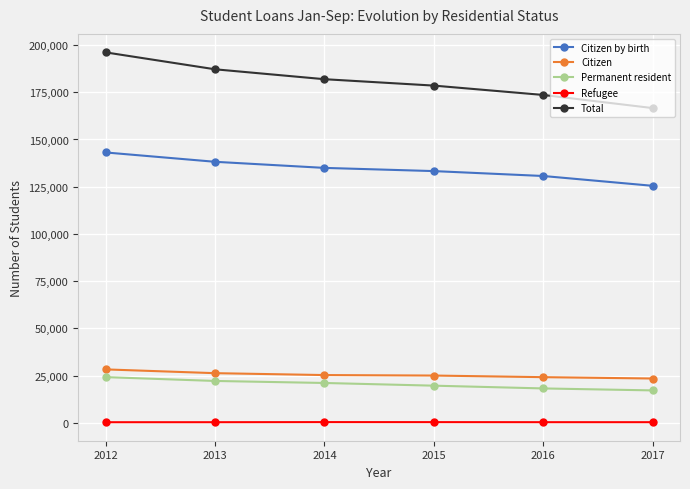

Rank the categories by Total value from highest to lowest.

2012, 2013, 2014, 2015, 2016, 2017